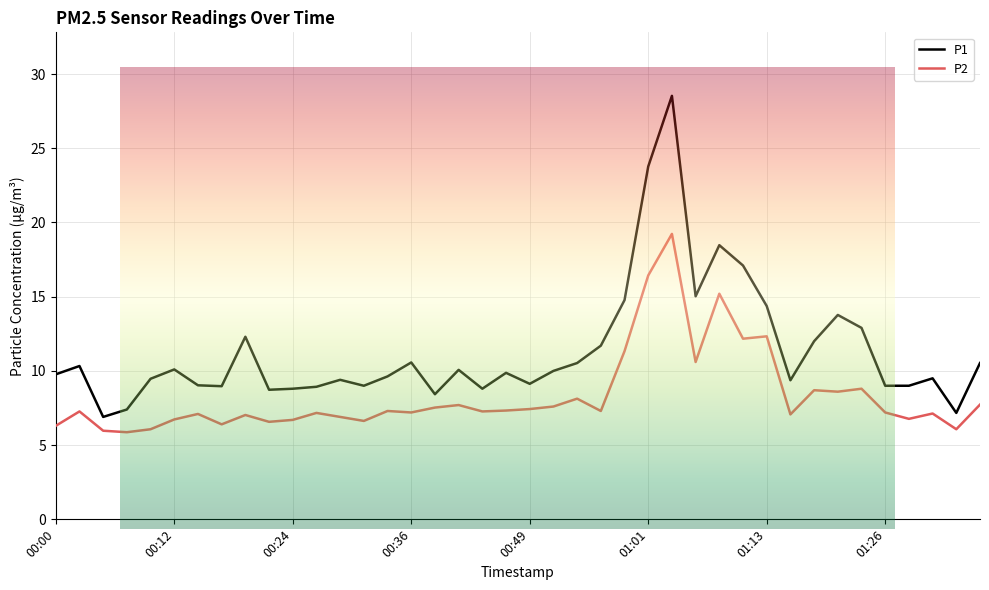

What is the maximum value shown in the chart?

28.5